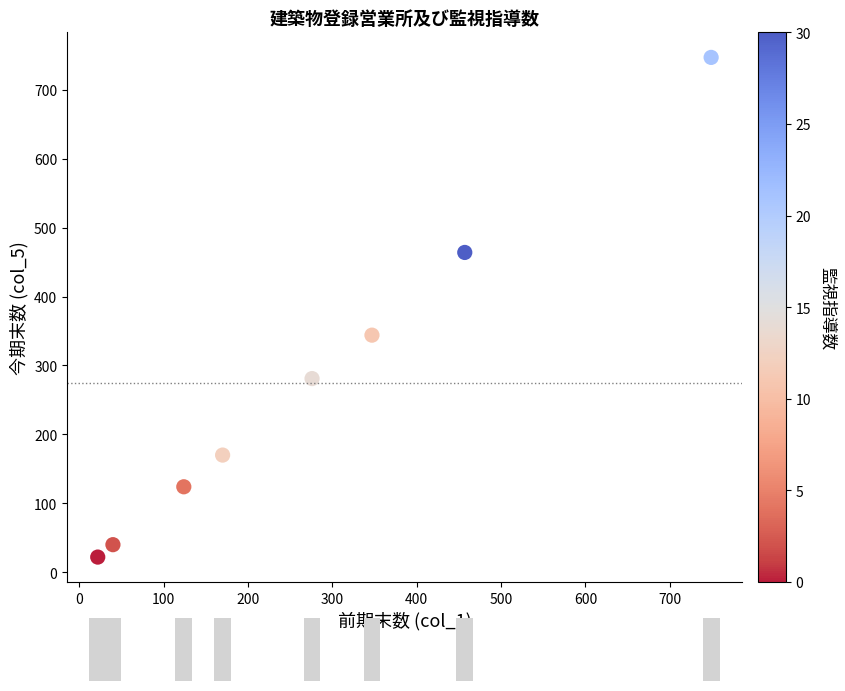

What Y value in the scatter plot is closest to 384?

344